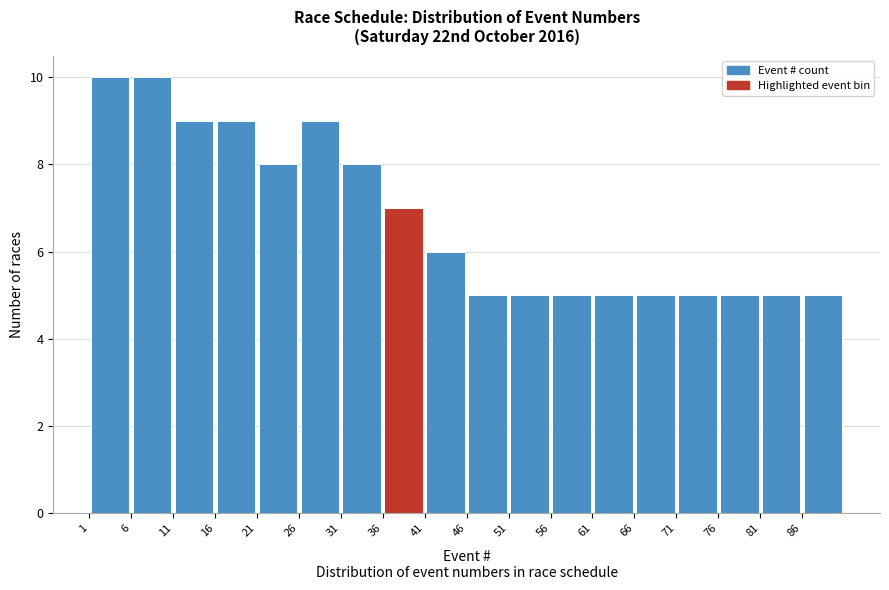

Reading left to right, transcribe this chart: for each bar, give the range it covers on the x-axis and its height. The values are not printed on the chart, so give them approximately, as read against the axis.

1 to 6: 10
6 to 11: 10
11 to 16: 9
16 to 21: 9
21 to 26: 8
26 to 31: 9
31 to 36: 8
36 to 41: 7
41 to 46: 6
46 to 51: 5
51 to 56: 5
56 to 61: 5
61 to 66: 5
66 to 71: 5
71 to 76: 5
76 to 81: 5
81 to 86: 5
86 to 91: 5